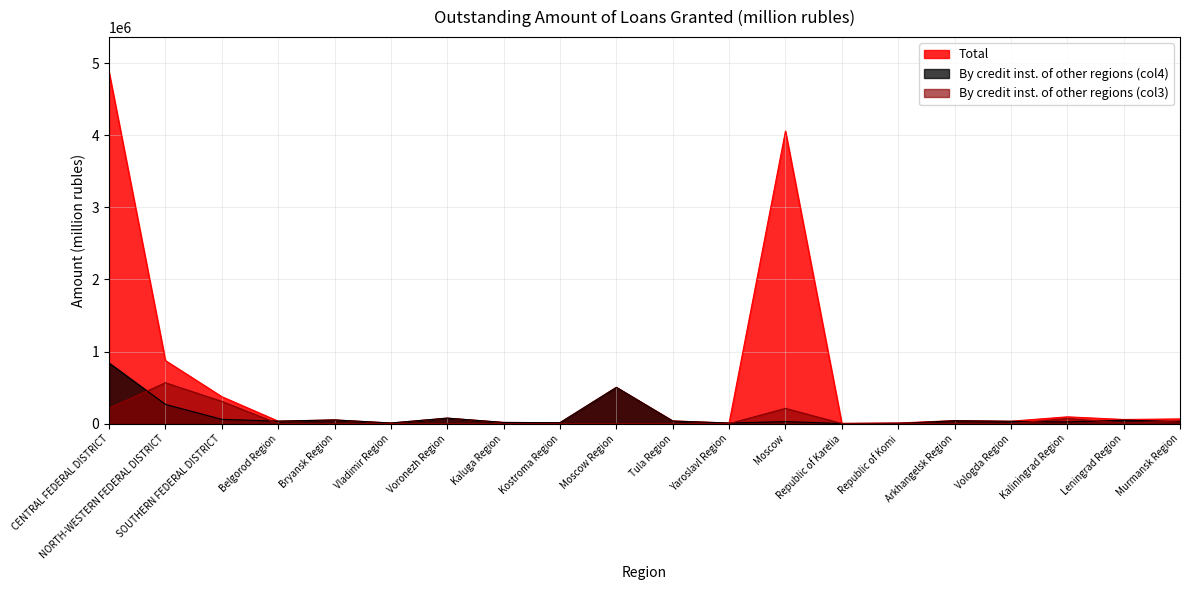

Rank the series at Voronezh Region from lowest to highest value.

By credit inst. of other regions (col3), Total, By credit inst. of other regions (col4)